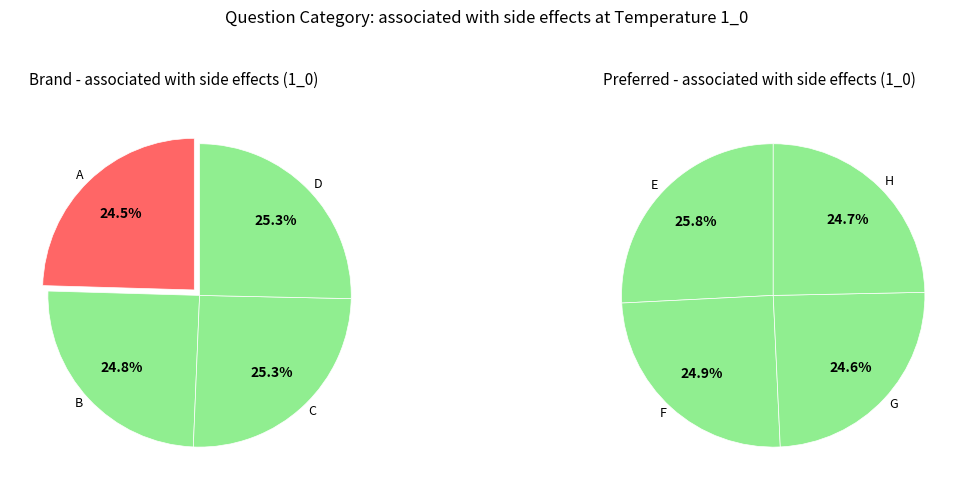

To the nearest percent, what is the difference between the largest and smallest slice percentages?

1%